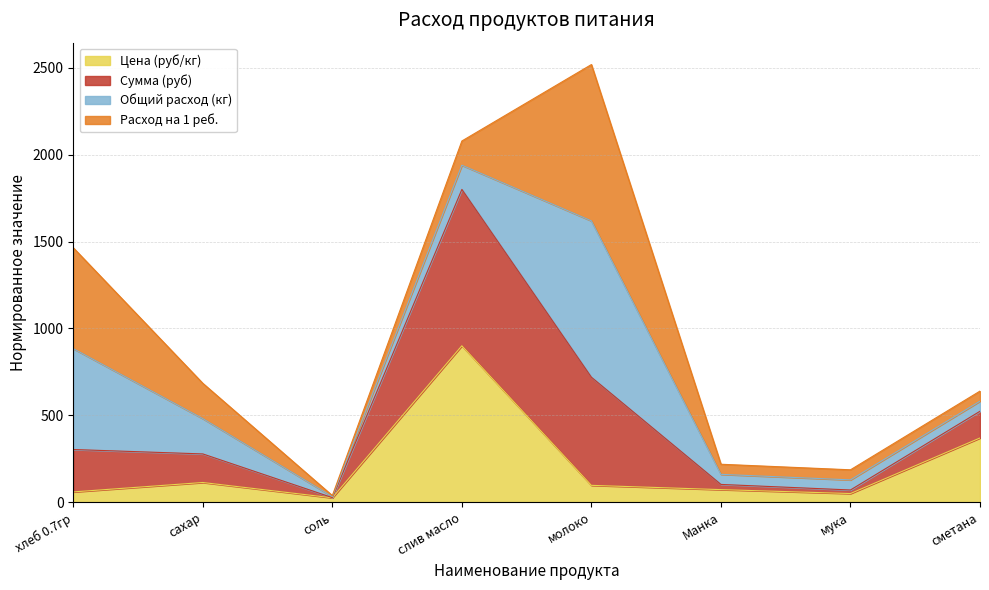

Between молоко and сахар, which is larger?

сахар